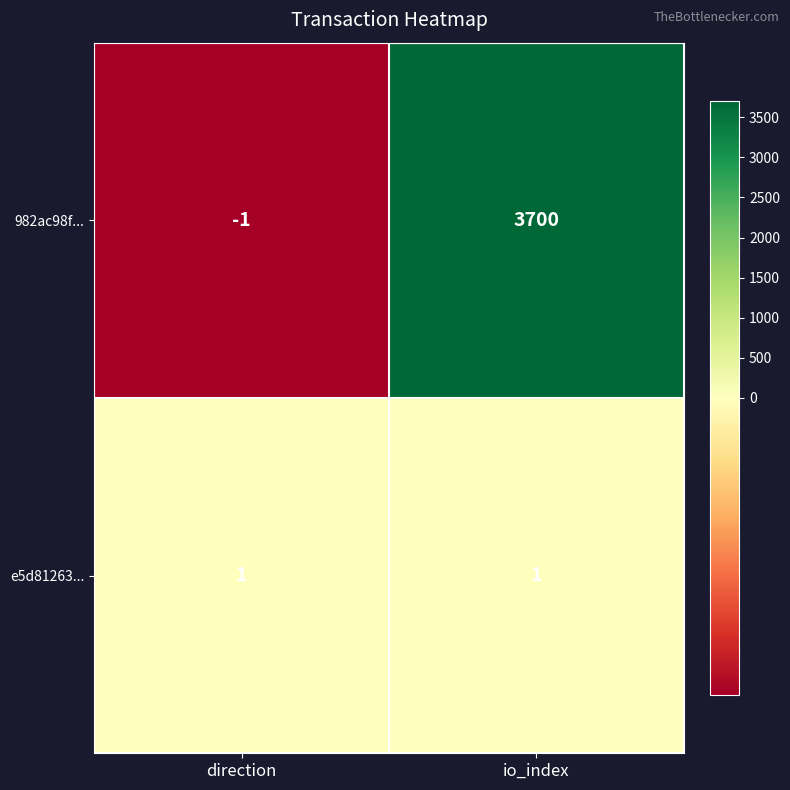

True or false: 982ac98f... has a value of -1 at direction.

True